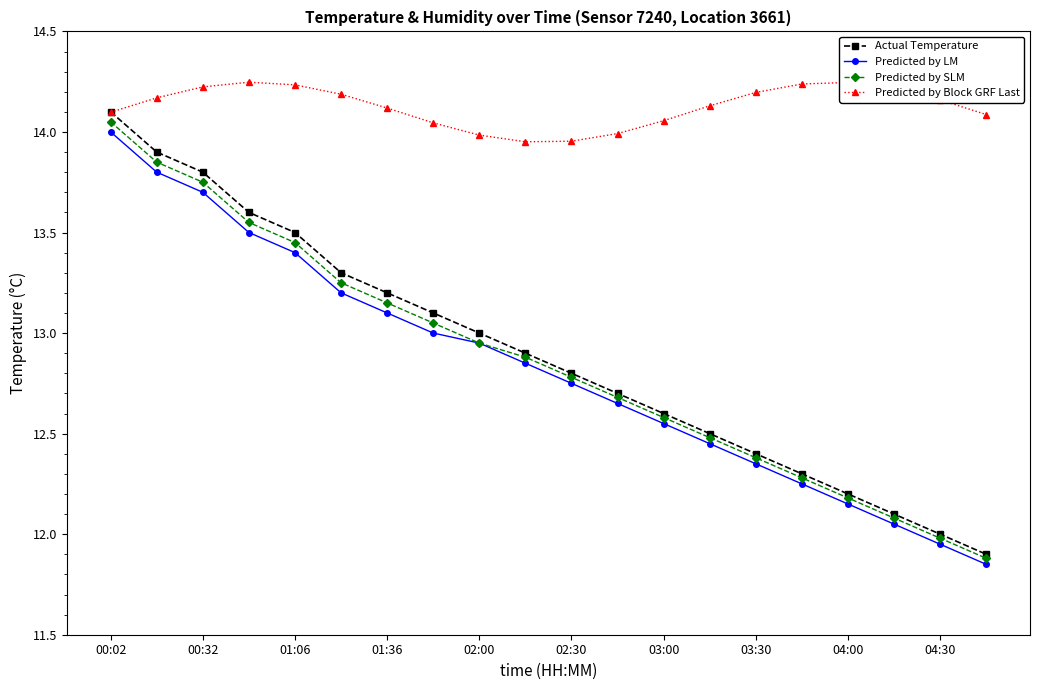

Which series has the widest spread of values?

Actual Temperature